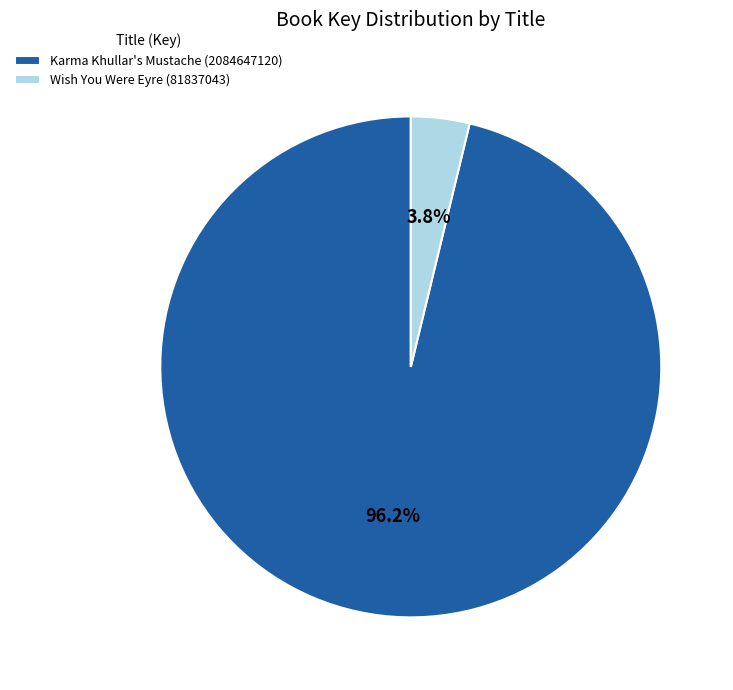

The Karma Khullar's Mustache (2084647120) slice represents 83% of the pie. True or false?

False